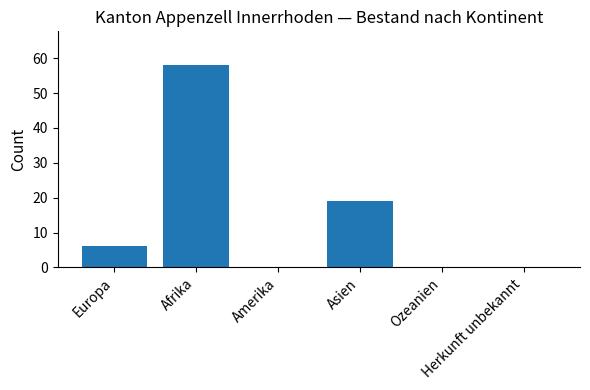

What is the sum of all values?

83